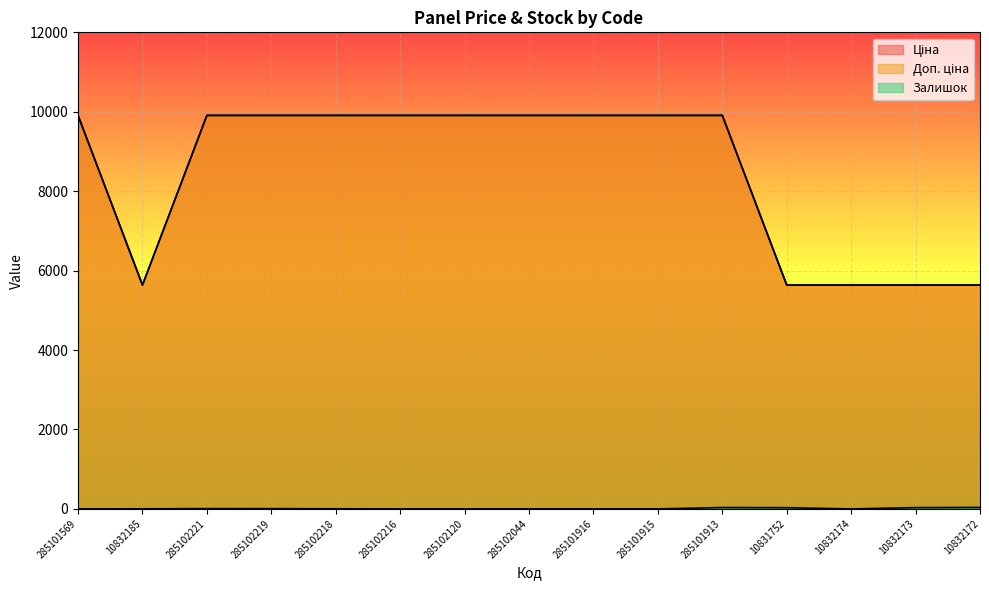

How many lines are shown in the chart?

3